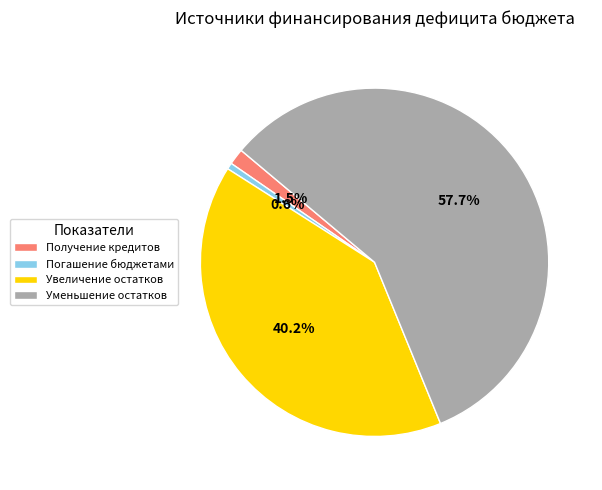

Between Получение кредитов and Погашение бюджетами, which is larger?

Получение кредитов